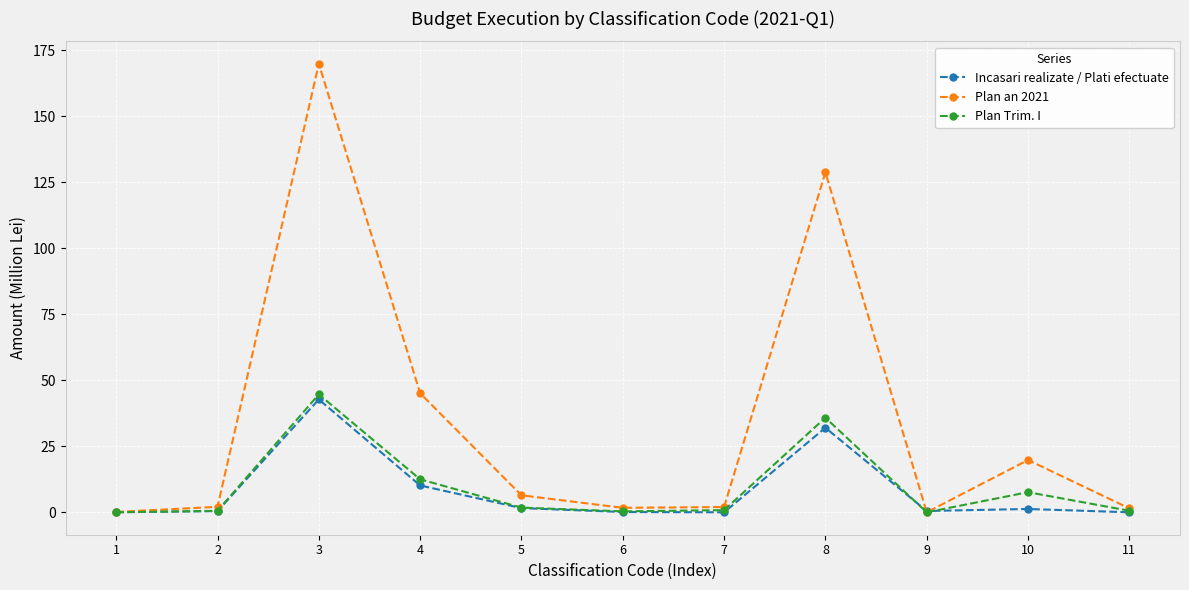

Where is the first local maximum for Plan an 2021?

3